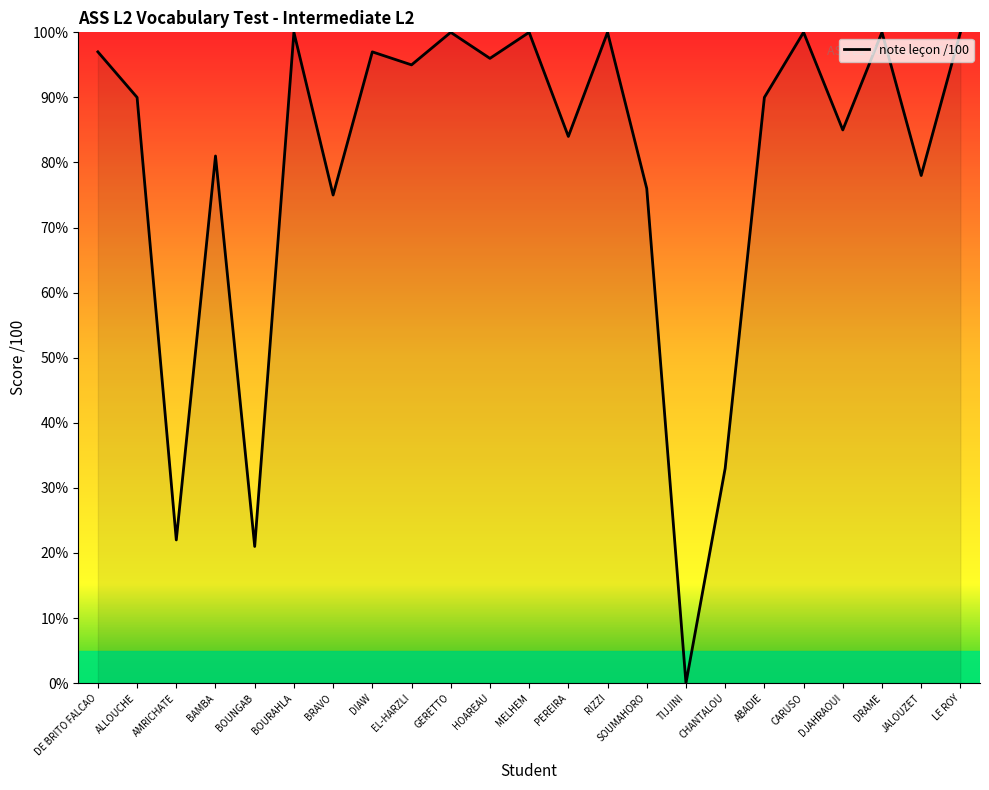

What is the maximum value shown in the chart?

100